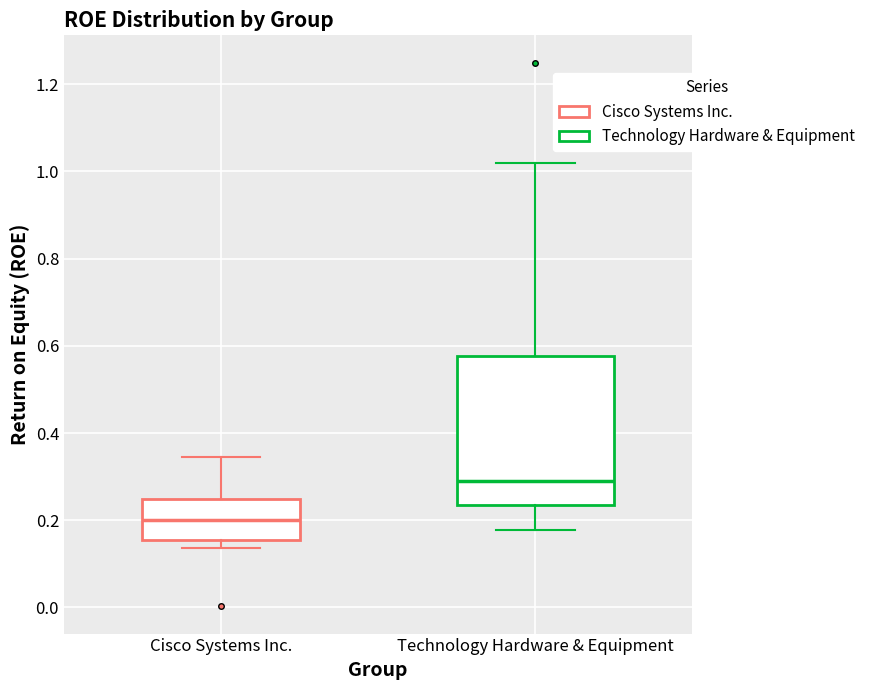

Reading left to right, read every box against the y-axis: the position of its median line, the range the box covers, and the ends of its whiskers. The values are not printed on the chart, so give them approximately, as read against the axis.

Cisco Systems Inc.: median 0.20, box 0.16 to 0.24, whiskers 0.14 to 0.34
Technology Hardware & Equipment: median 0.30, box 0.24 to 0.58, whiskers 0.18 to 1.02